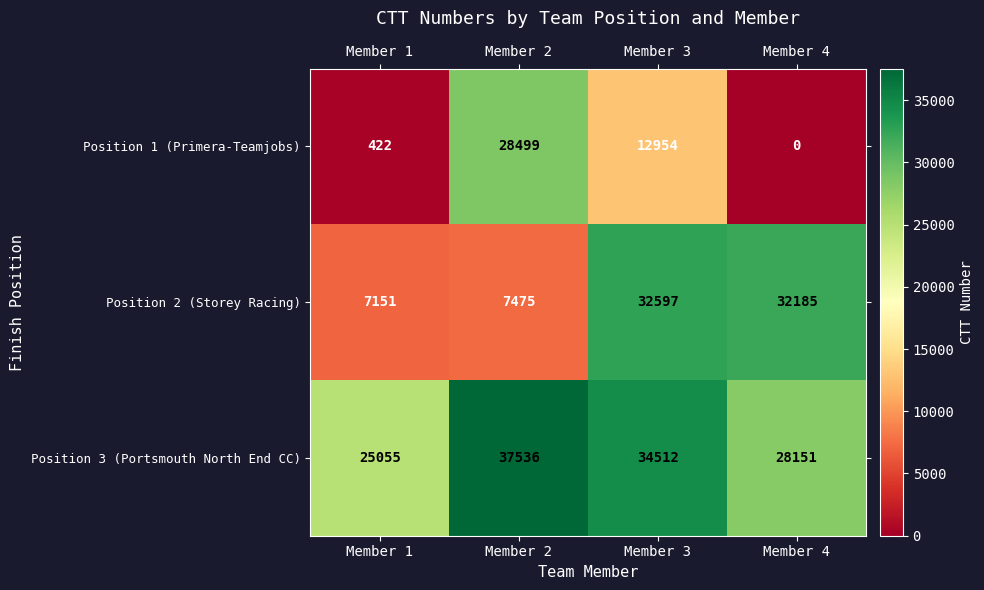

What is the total value across all series at Member 1?

32628